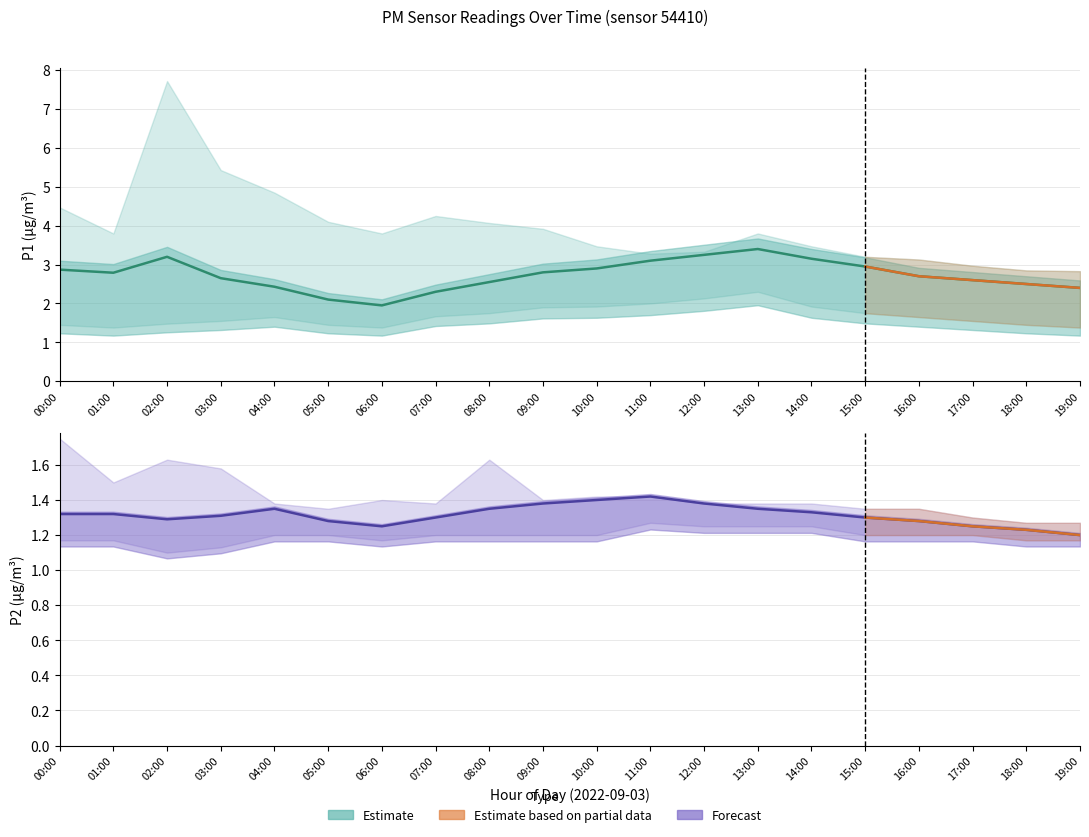

True or false: P2_lower and P2 cross at least once.

False